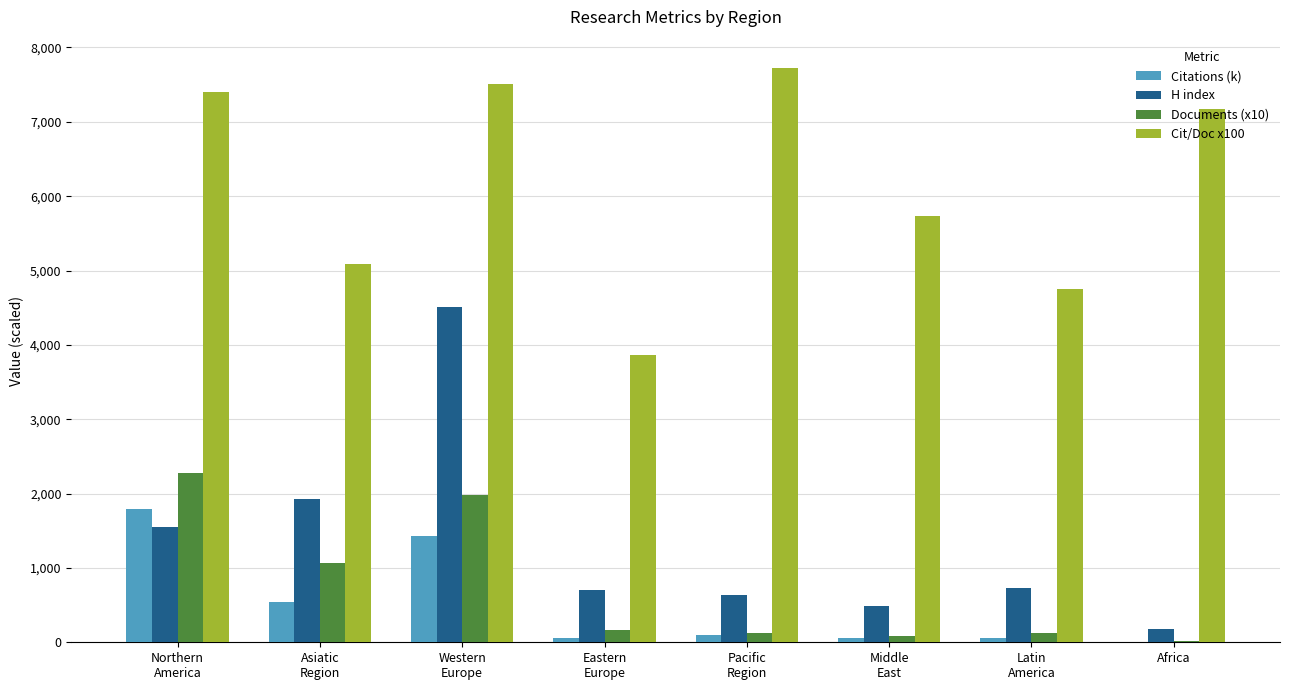

What is the average value of the Documents (x10) series?

729.6